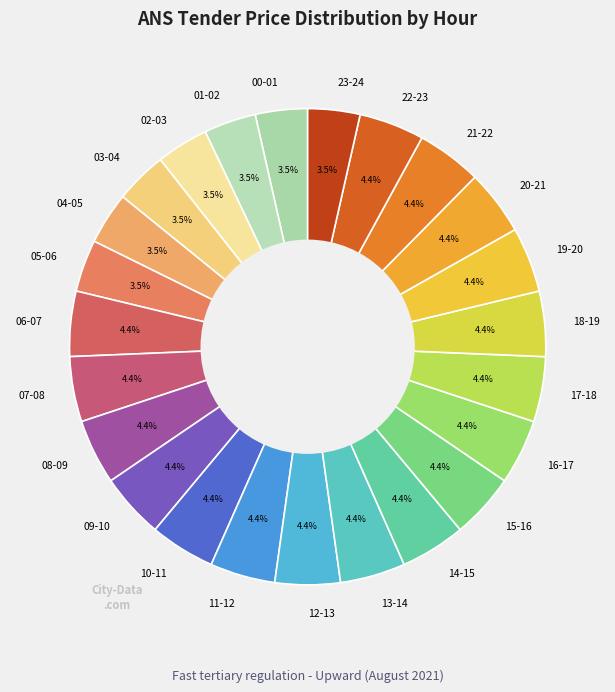

What is the ratio of the value at 03-04 to the value at 17-18?

0.8